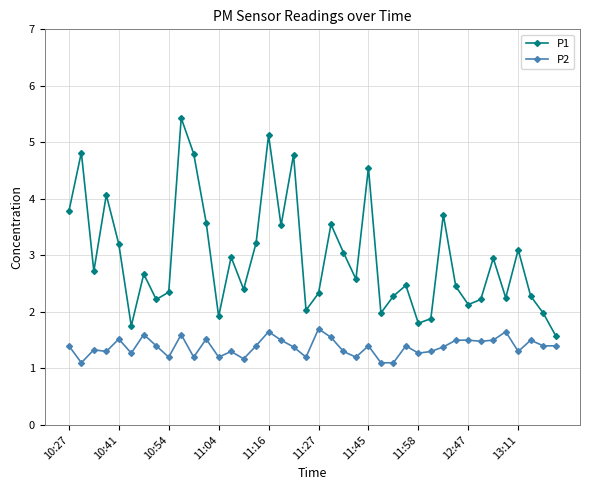

True or false: P2 has more than 0 points higher than both neighbors.

True